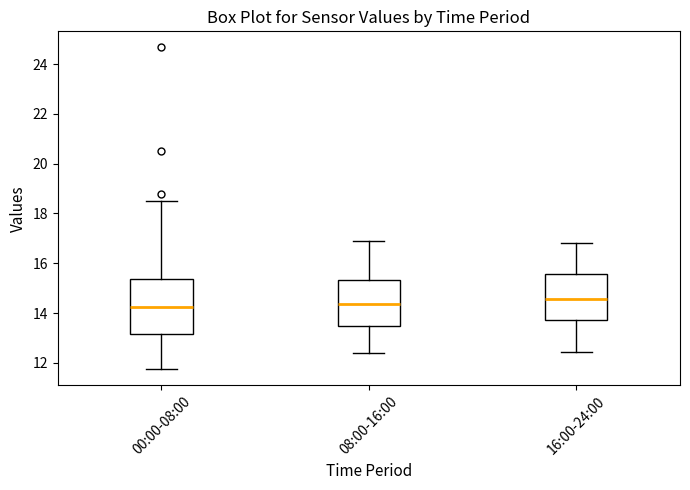

Where is the lower edge of the box for 08:00-16:00 on the y-axis? The values are not printed on the chart, so give them approximately, as read against the axis.

13.4